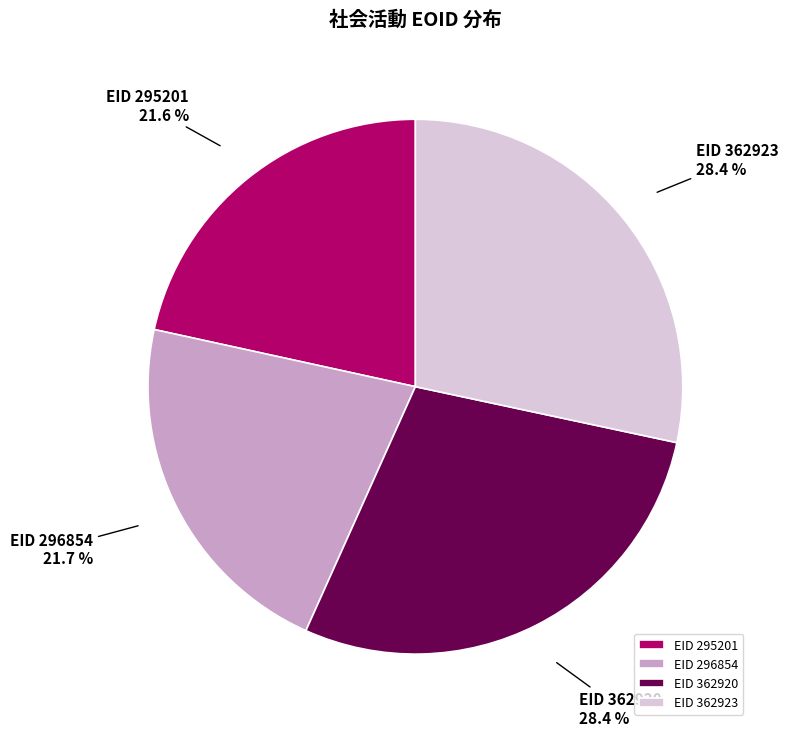

Combined, do EID 362923 and EID 295201 account for over 50%?

No